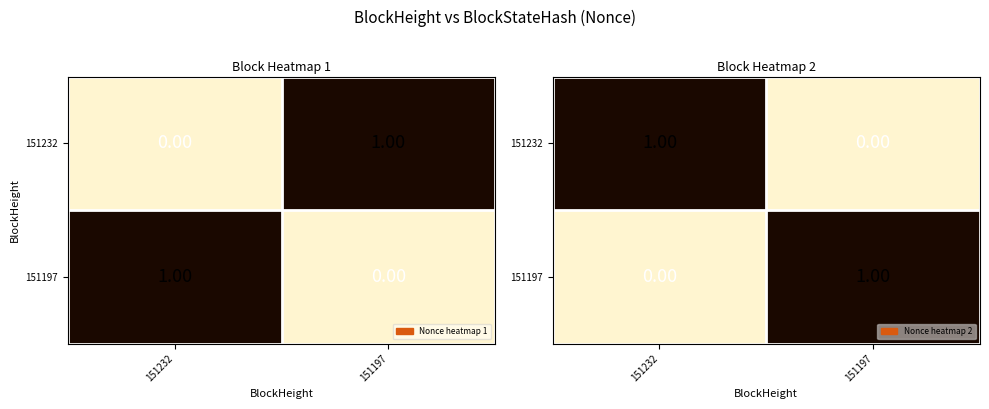

Is it true that 151232 equals 0 at 151197?

True